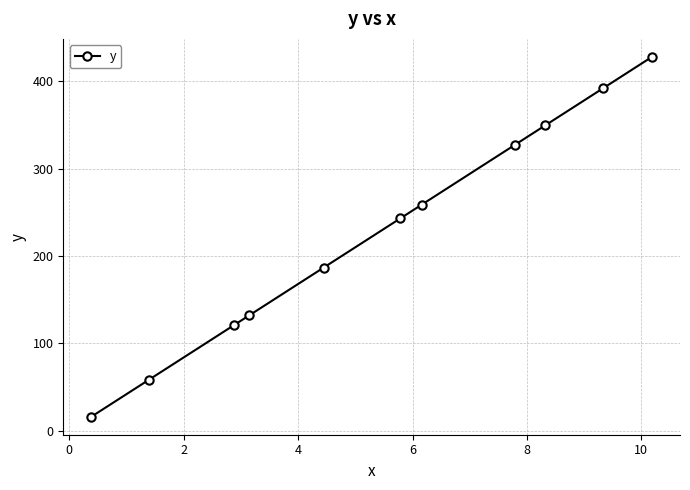

What is the difference between the second highest and minimum values?

375.5